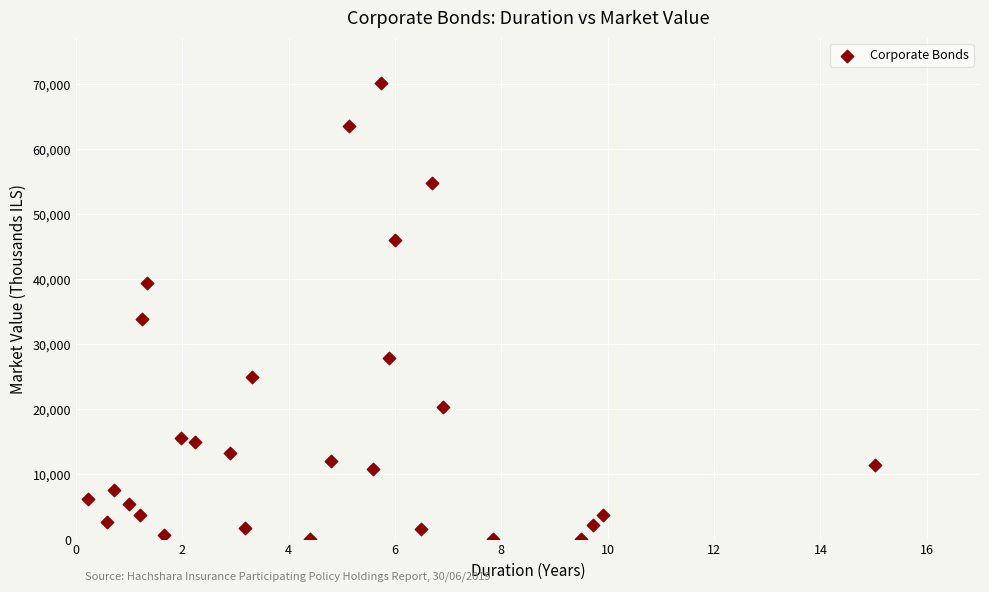

What is the range of X values (max minus min)?

14.8